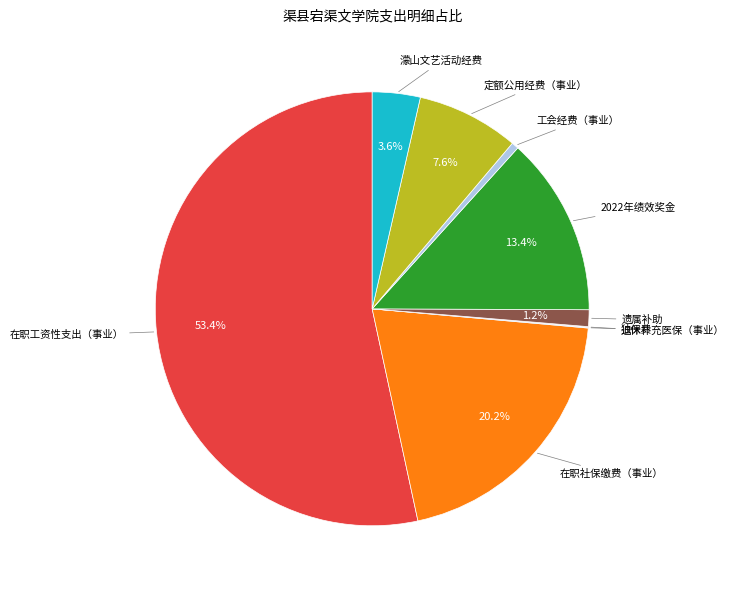

Is there a majority slice in this chart?

Yes